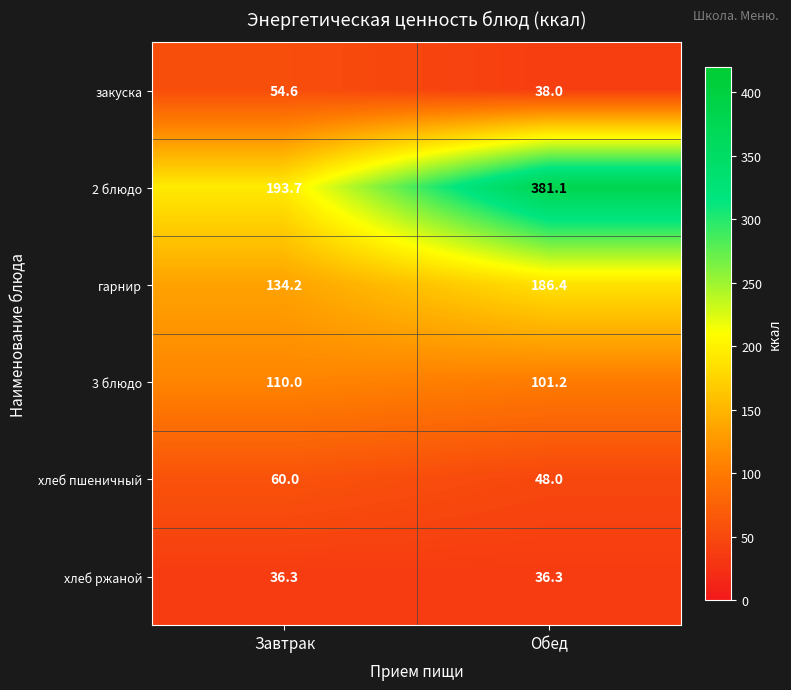

What is the minimum value shown in the chart?

36.3